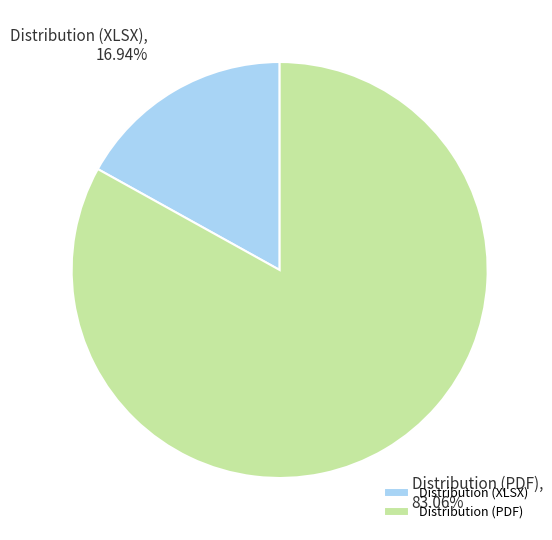

What is the majority slice?

Distribution (PDF)